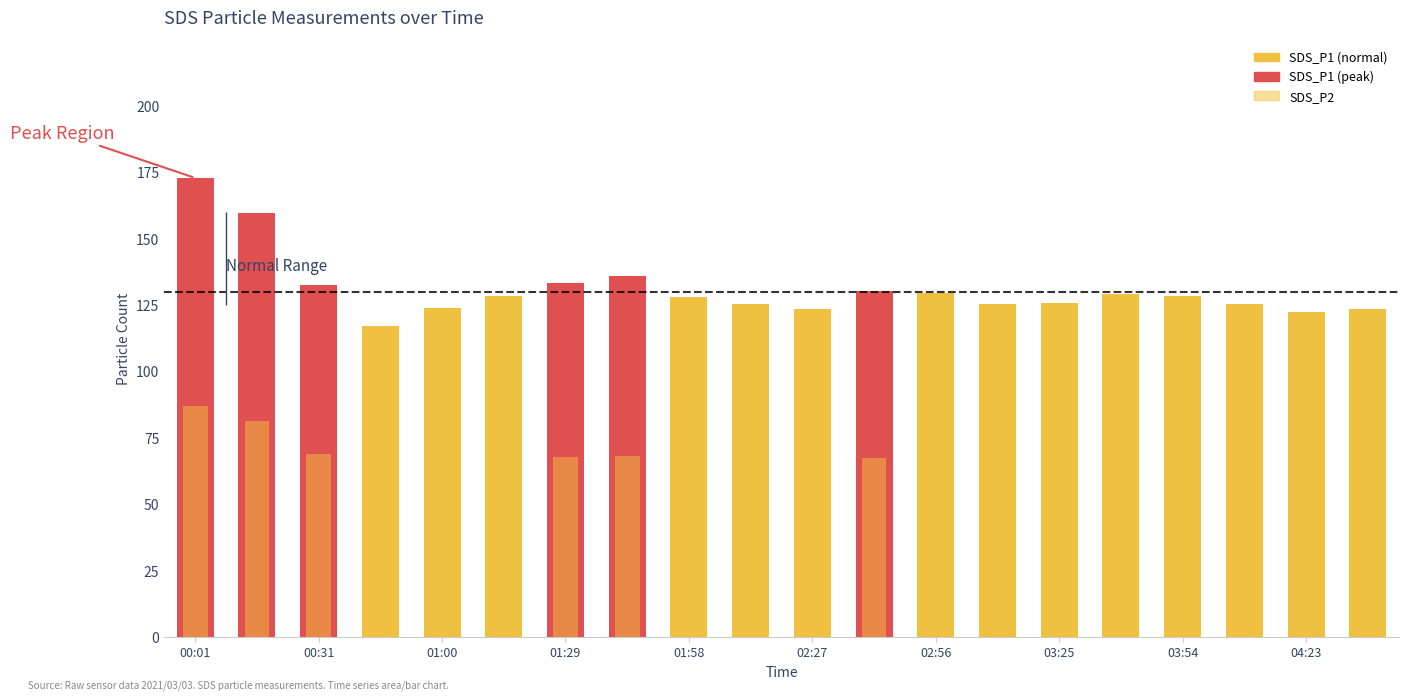

What is the value of the SDS_P2 bar at the 3rd from the left?

69.0